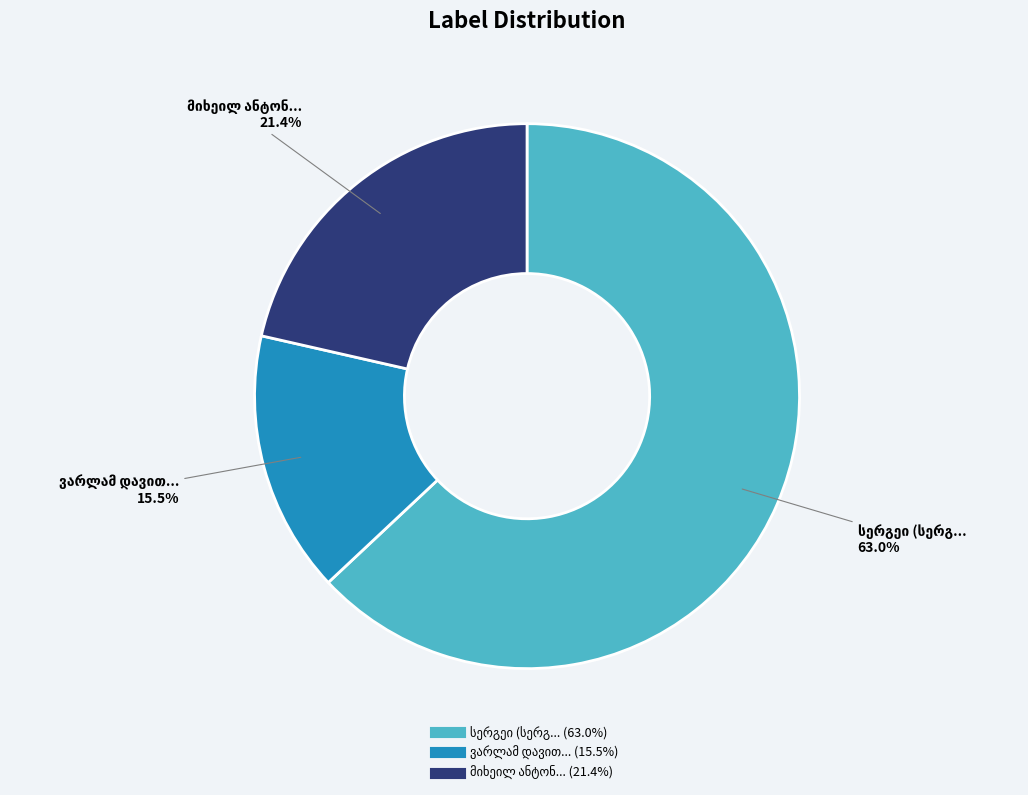

Is there a majority slice in this chart?

Yes